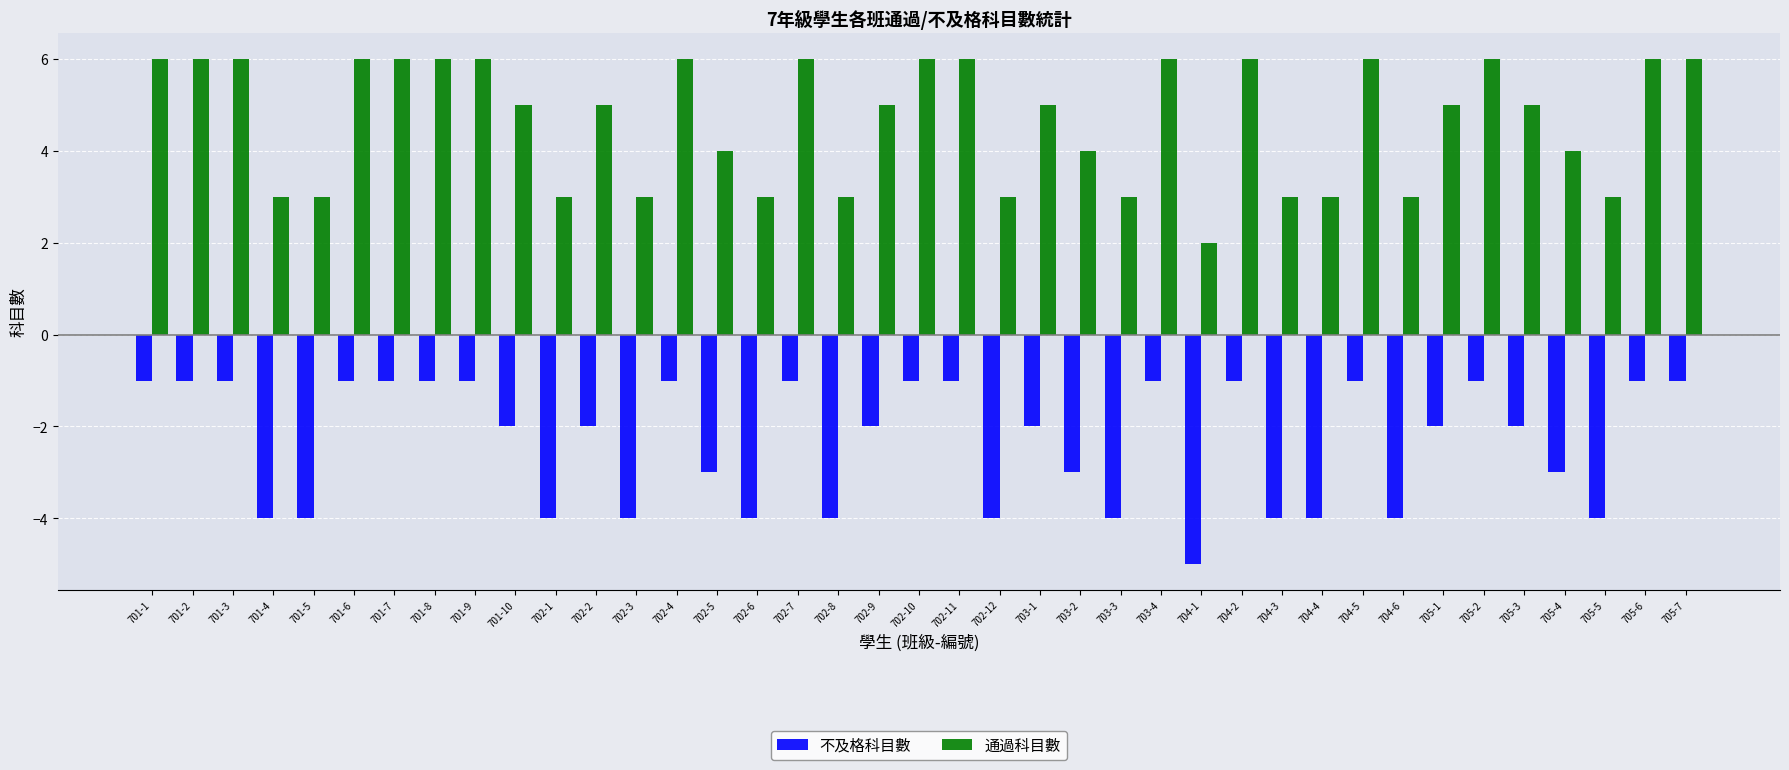

Which category has the lowest value in the 通過科目數 series?

704-1